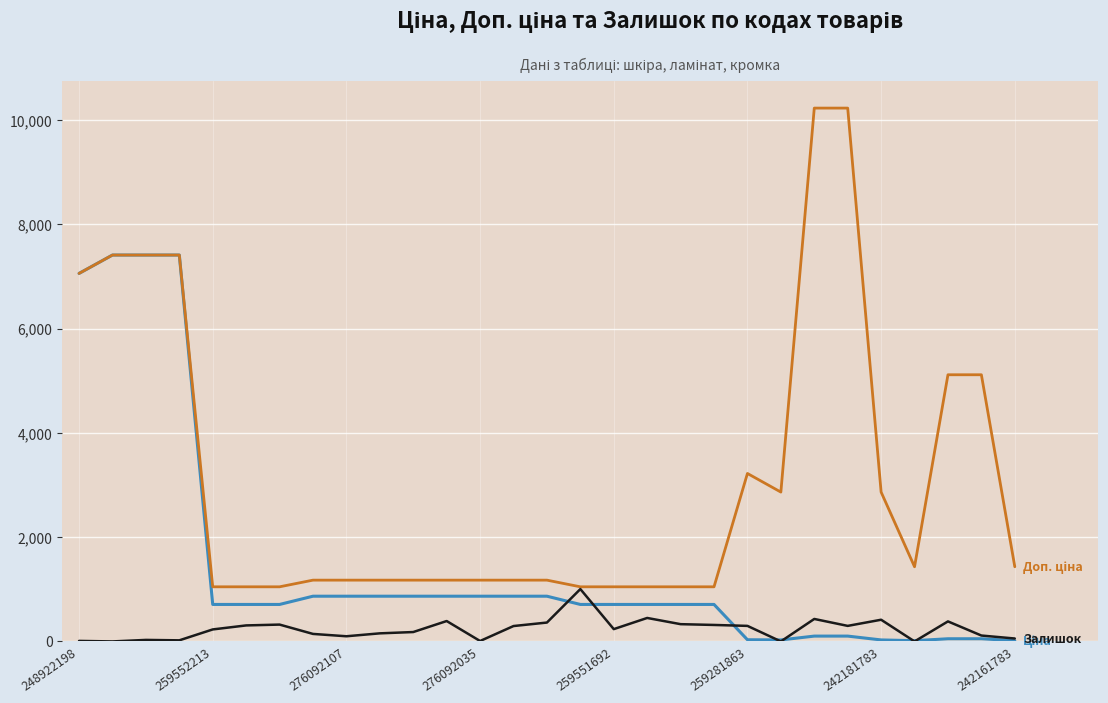

What is the maximum value shown in the chart?

10228.0